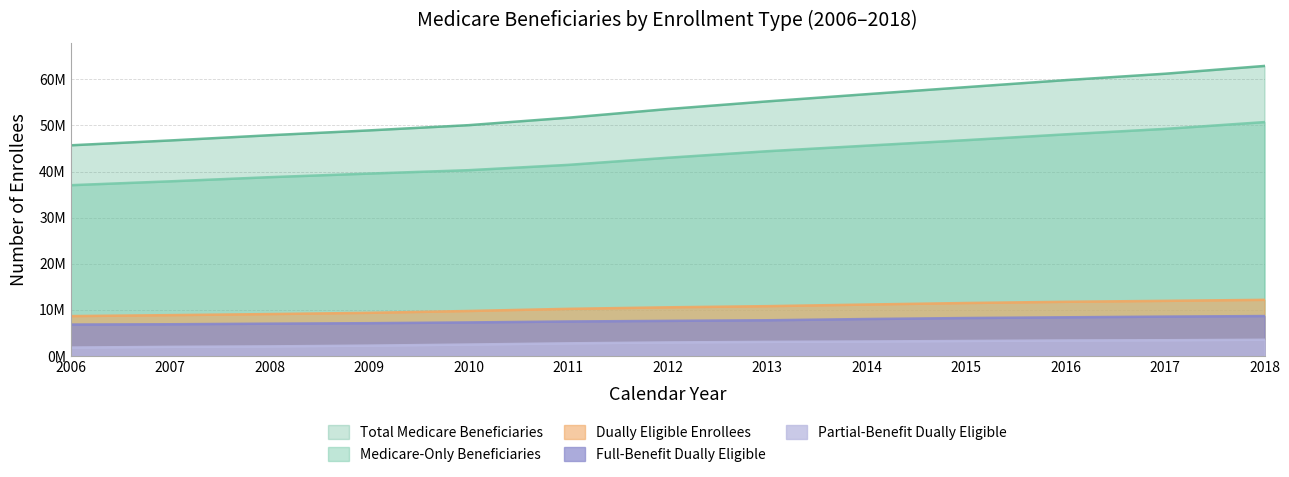

Which series has the largest range (max minus min)?

Total Medicare Beneficiaries